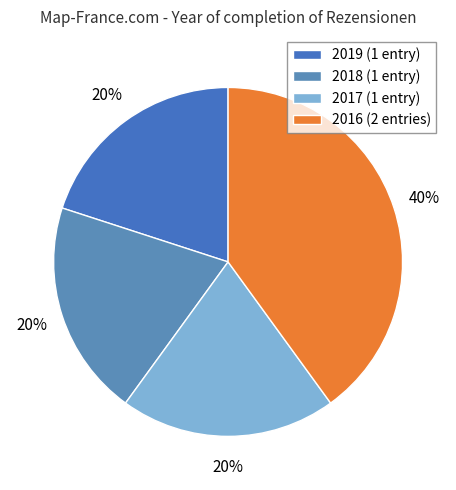

Rank the categories by value from lowest to highest.

2019, 2018, 2017, 2016